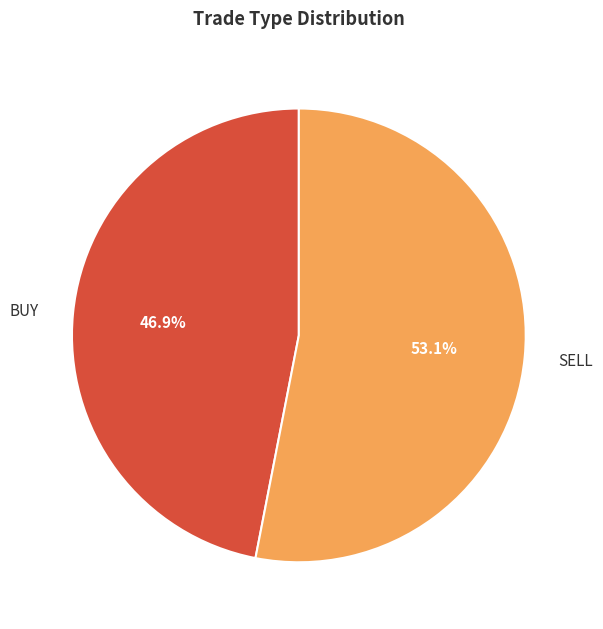

What is the majority slice?

SELL